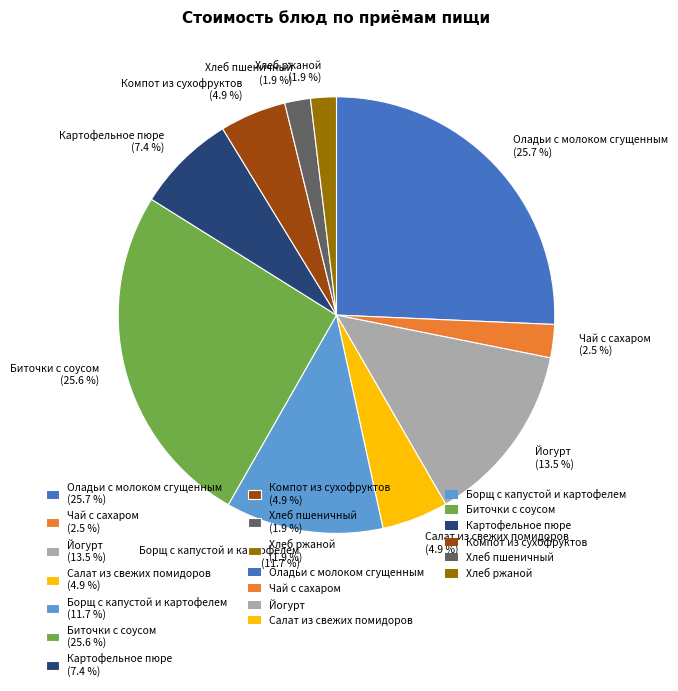

What portion of the pie excludes Хлеб пшеничный?

98.1%